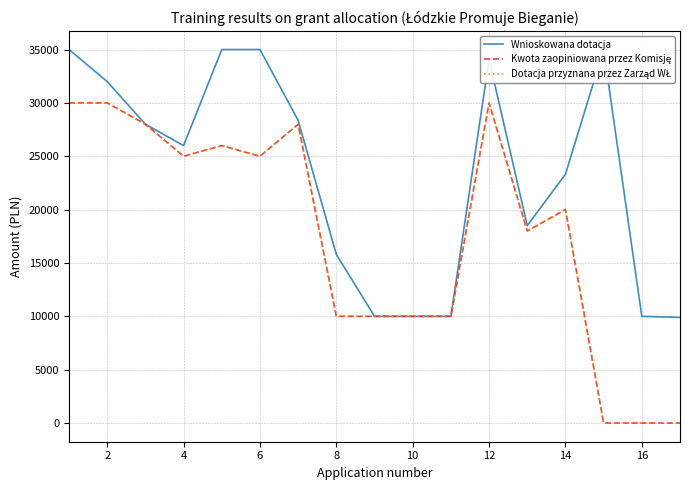

True or false: Wnioskowana dotacja and Kwota zaopiniowana przez Komisję intersect in this chart.

False